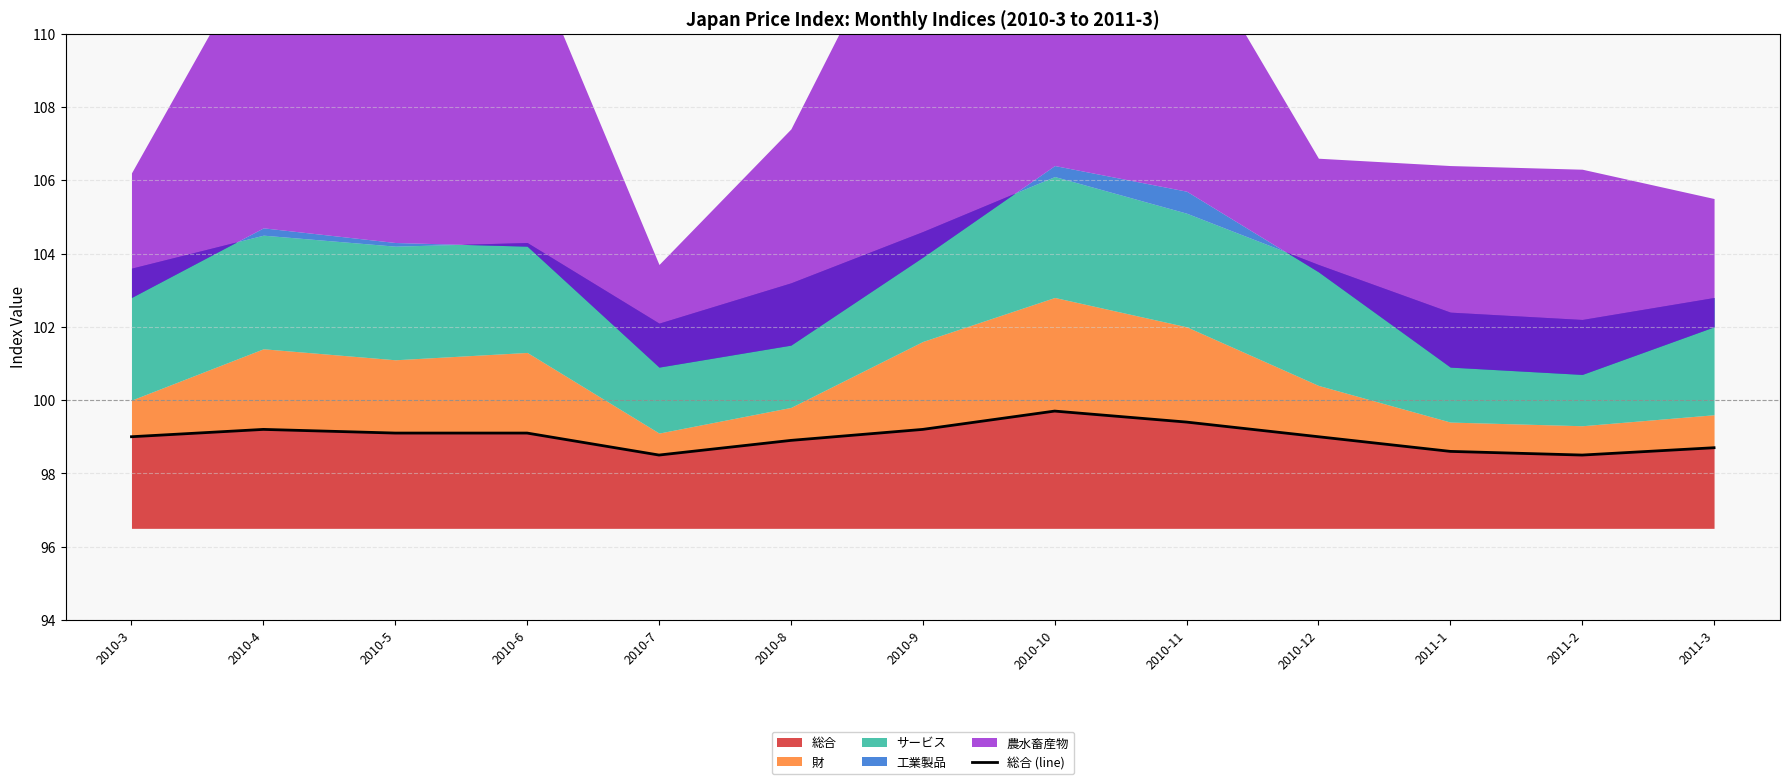

How many points are lower than both their immediate neighbors (excluding endpoints)?

2